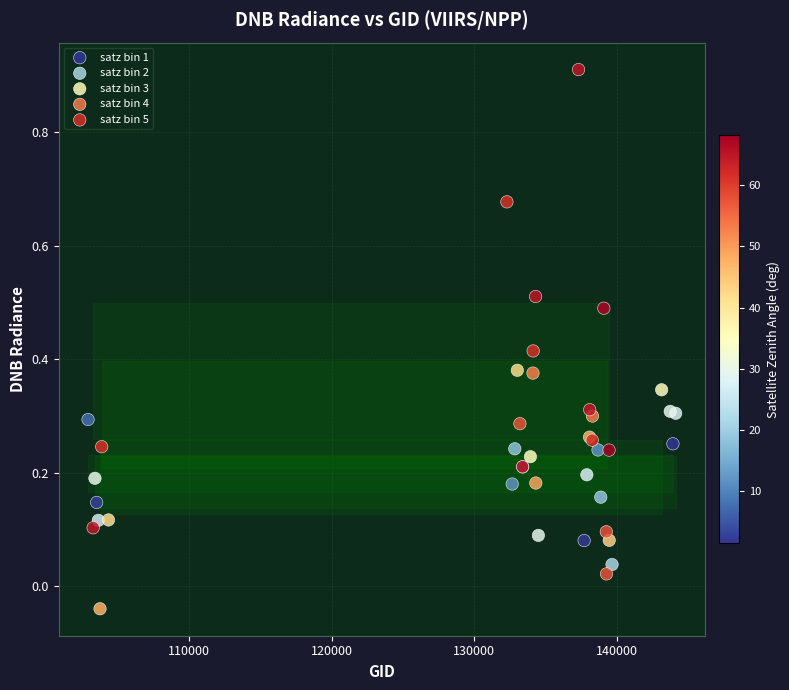

Which series reaches the maximum Y coordinate?

satz bin 5